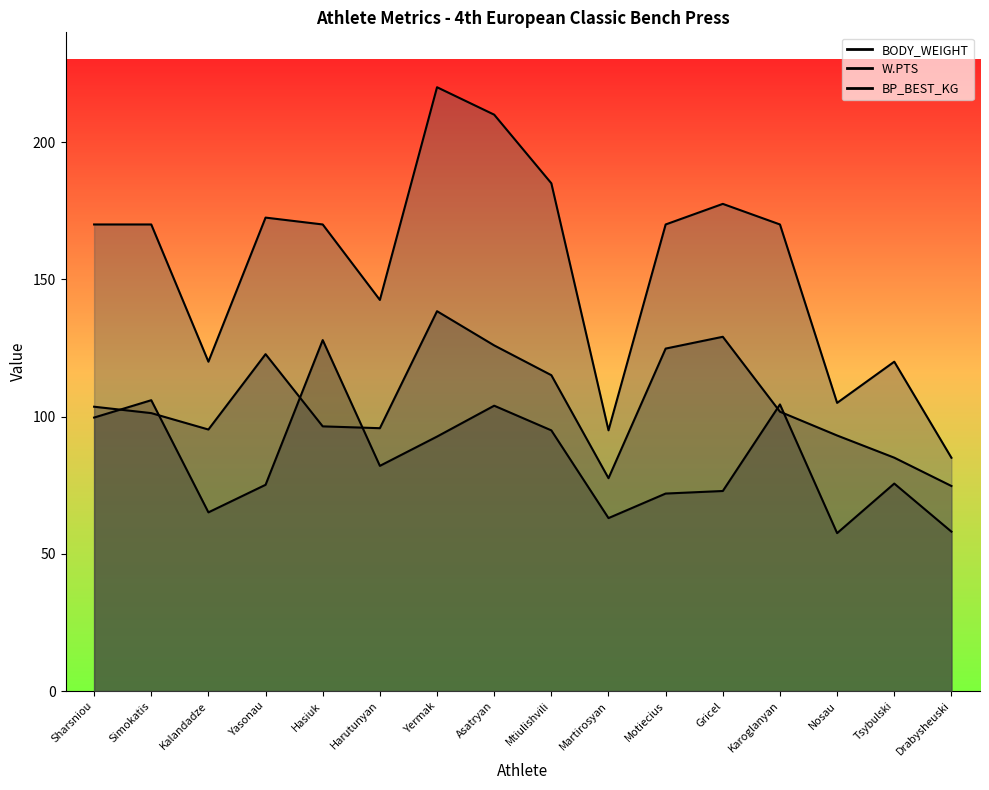

At how many categories does at least one series exceed 118?

13